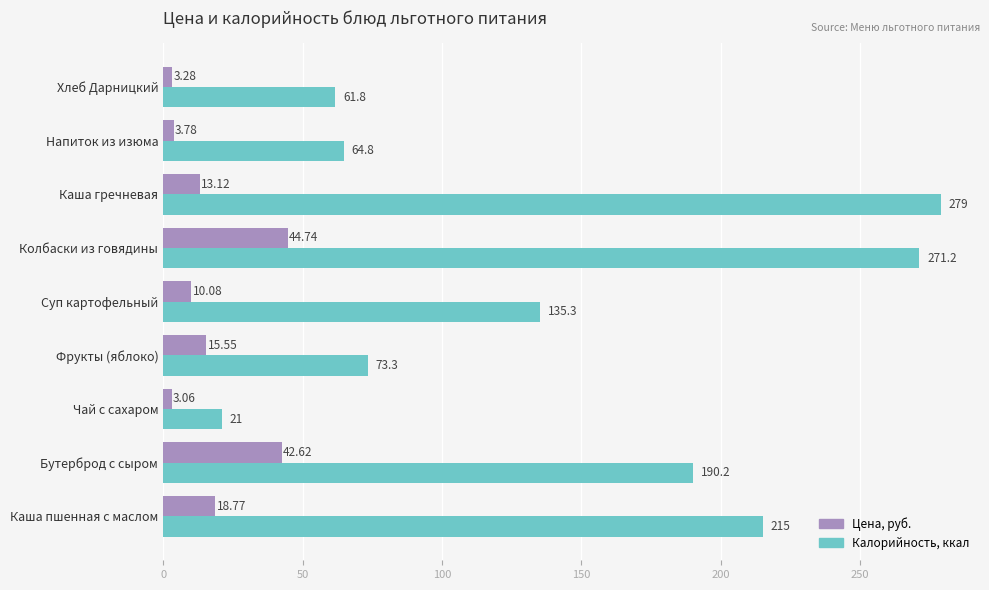

At which label does Цена, руб. reach its minimum?

Чай с сахаром